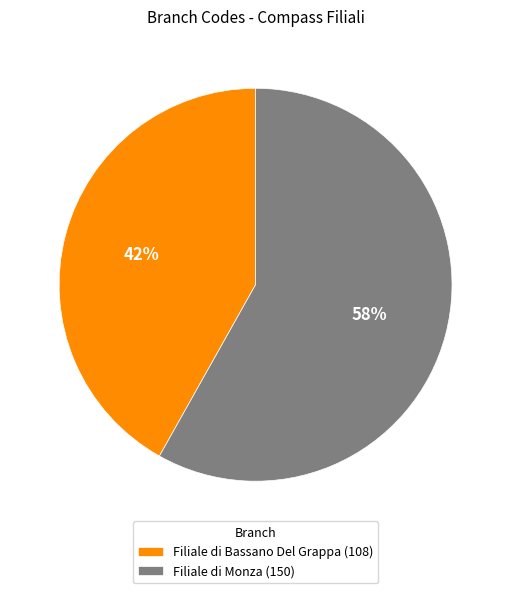

How many segments does this pie chart have?

2